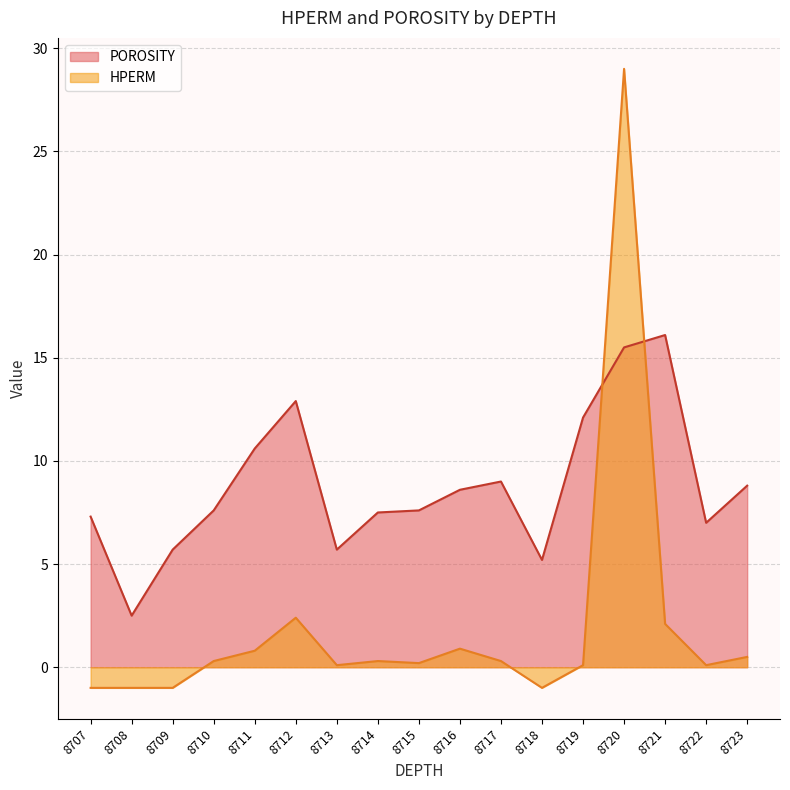

At which category is the sum across all series the highest?

8720